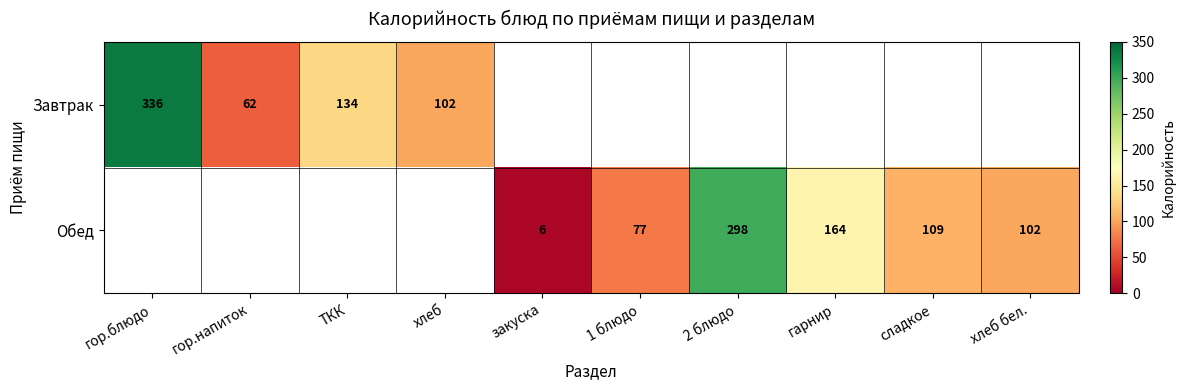

What is the difference between the Завтрак values at хлеб and гор.блюдо?

234